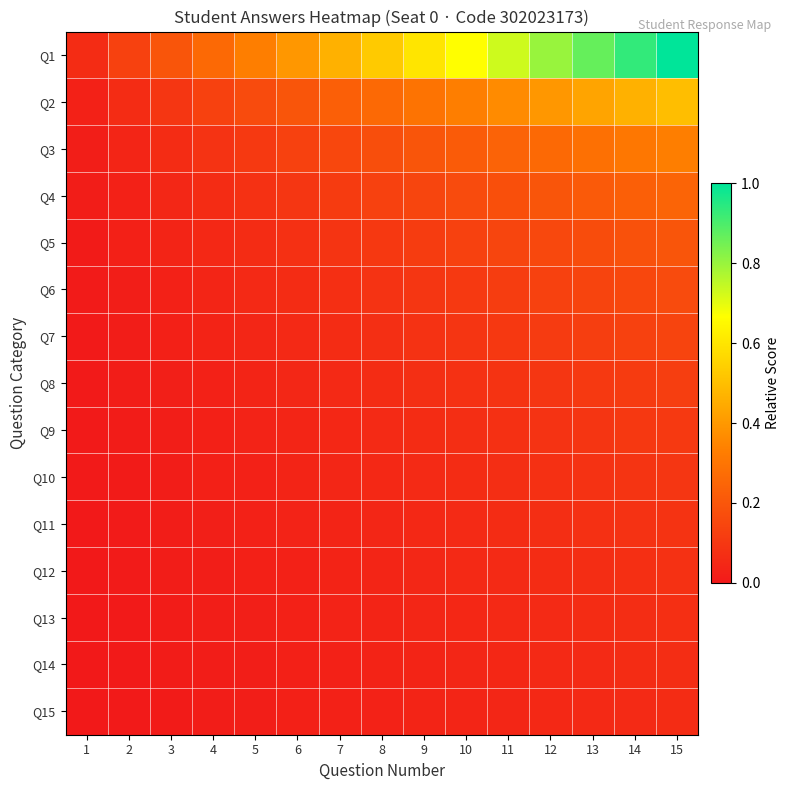

Count the number of categories in the chart.

15